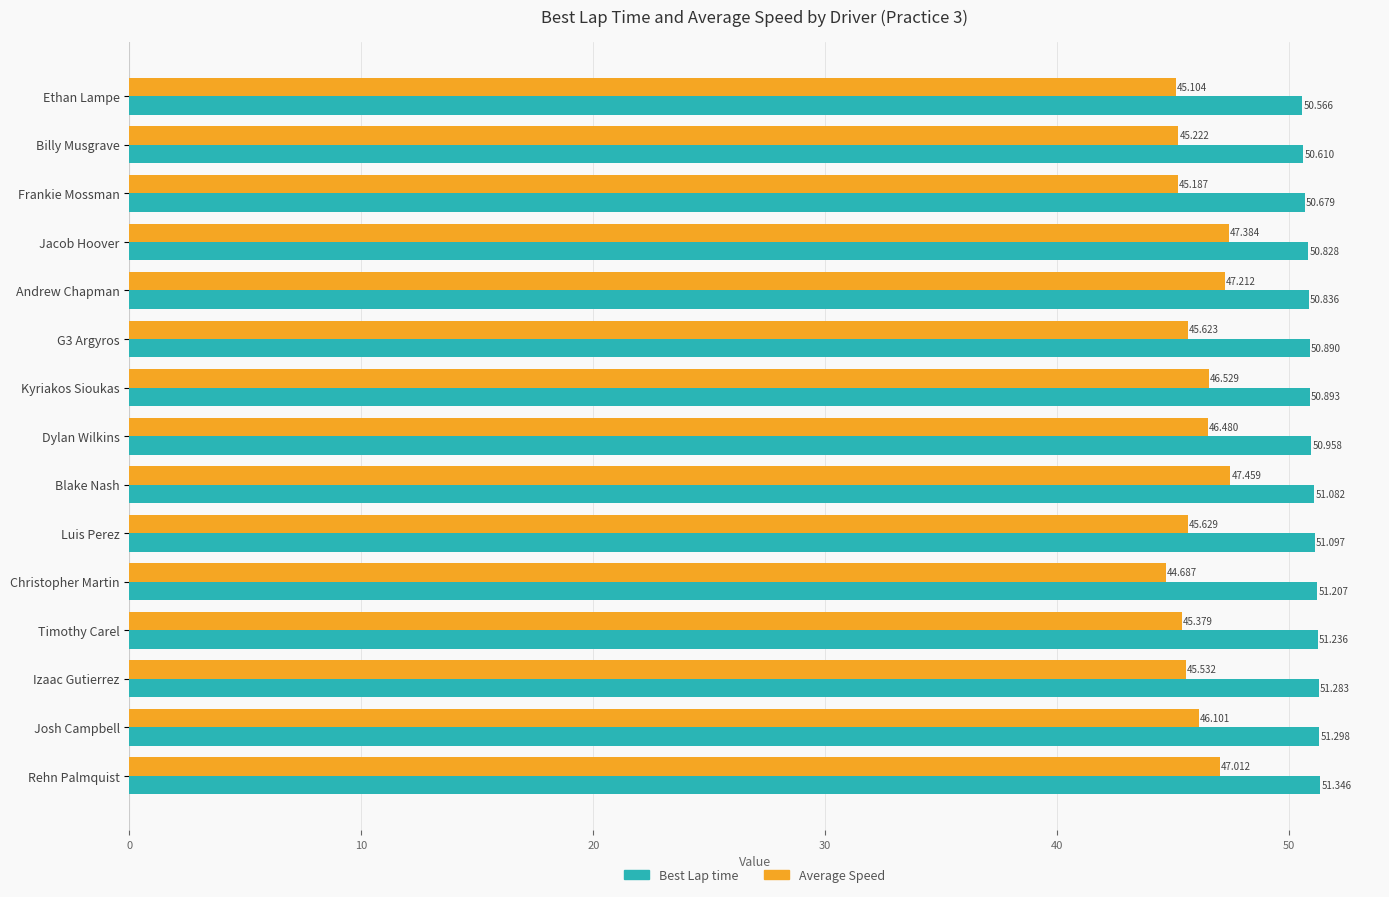

Between Ethan Lampe and Josh Campbell, which series saw the biggest shift?

Average Speed